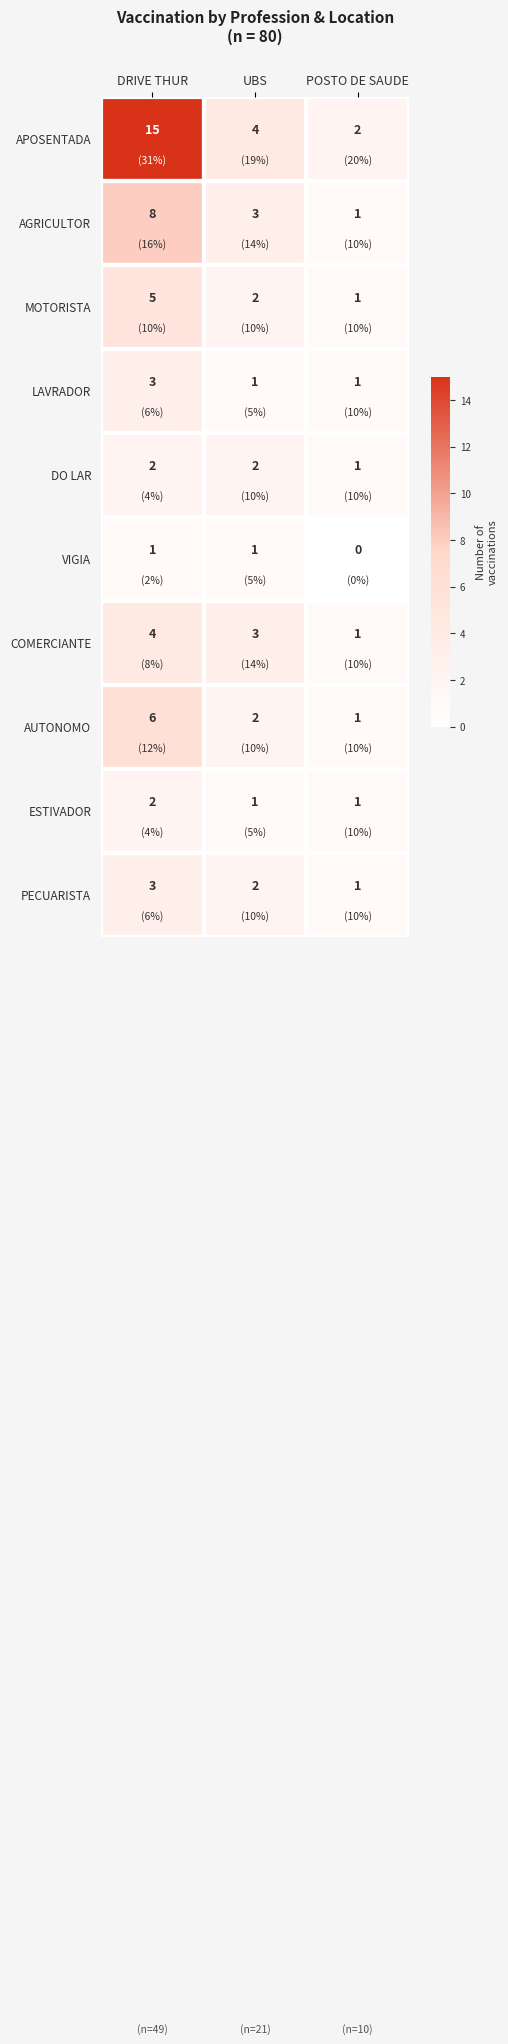

True or false: PECUARISTA has a value of 3 at DRIVE THUR.

True